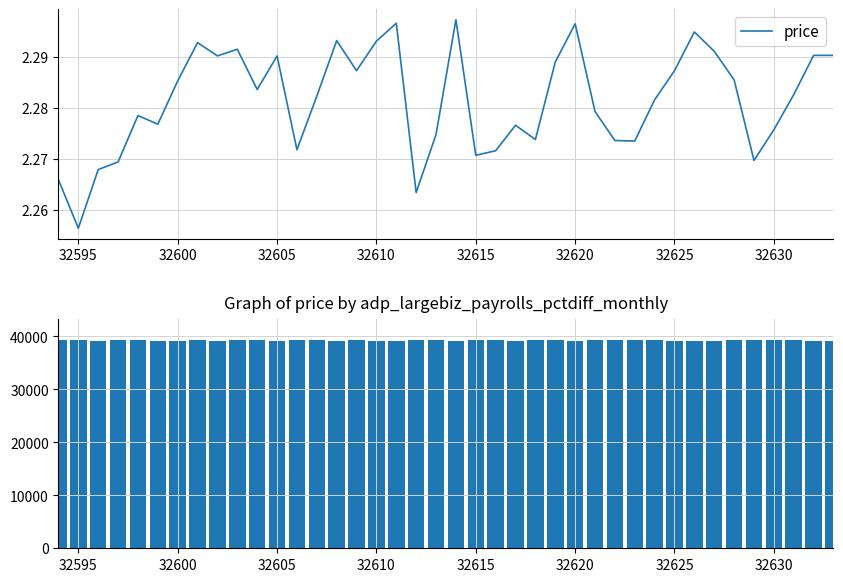

Where is price nearest to the value 2?

32595